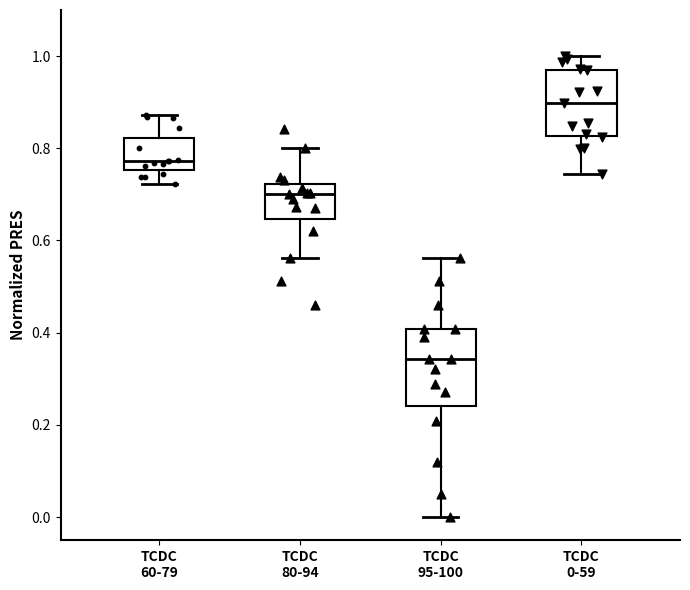

Where does the upper whisker of the box for TCDC 0-59 end on the y-axis? The values are not printed on the chart, so give them approximately, as read against the axis.

1.00